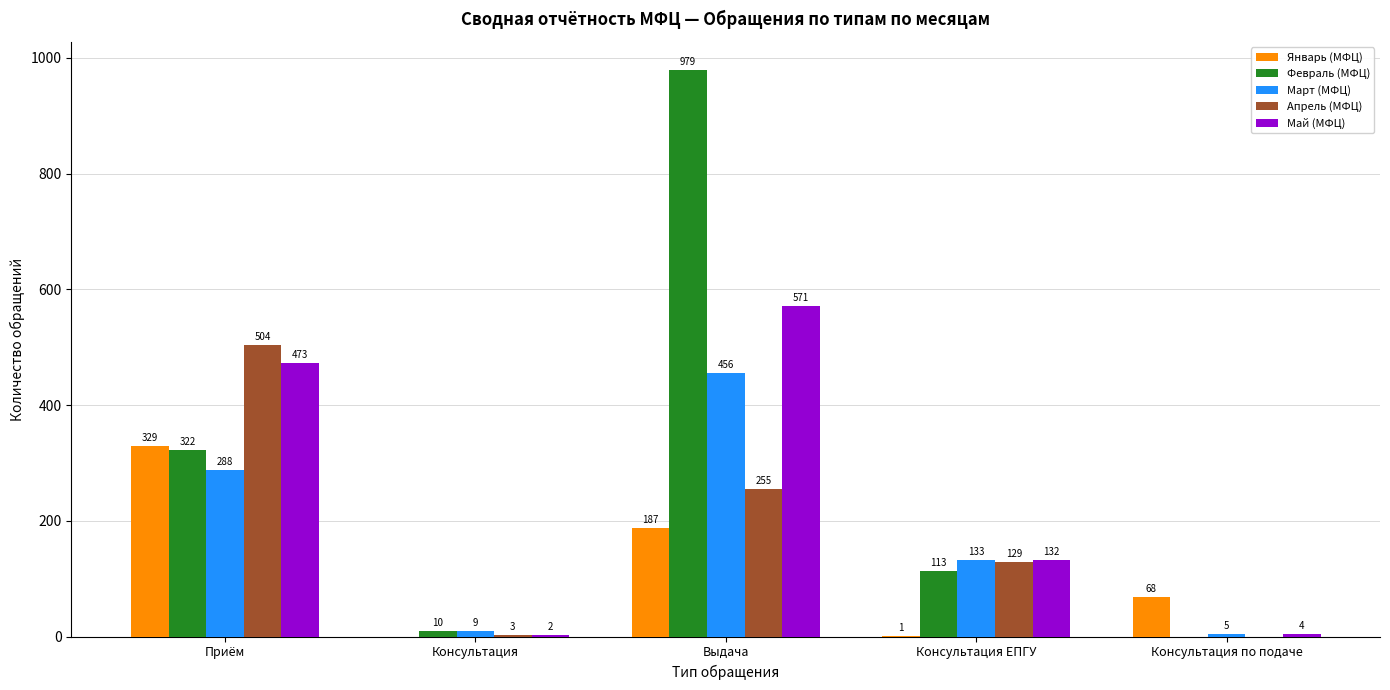

What are all the series names shown in the legend?

Январь (МФЦ), Февраль (МФЦ), Март (МФЦ), Апрель (МФЦ), Май (МФЦ)